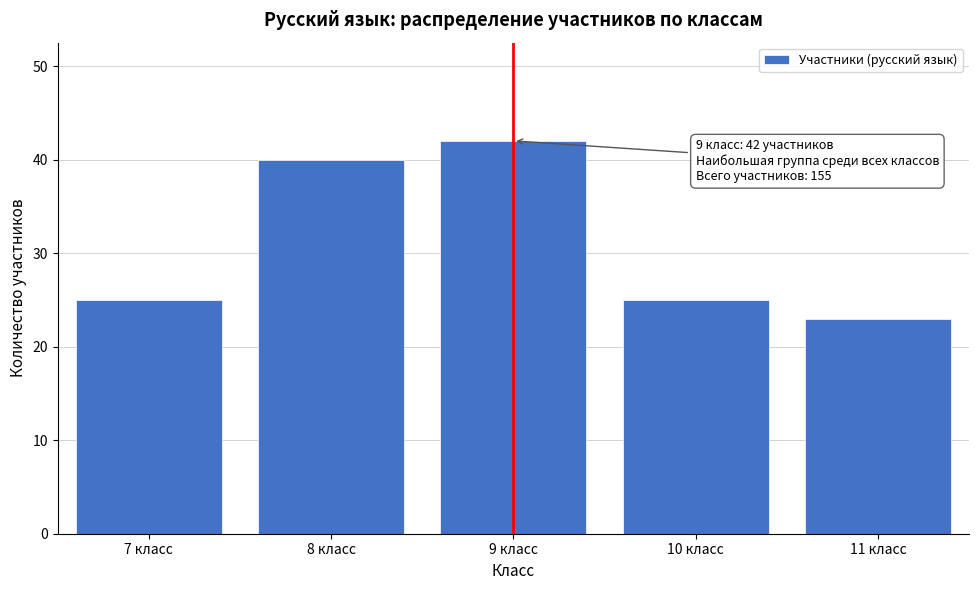

Reading left to right, list all the values displayed in this chart.

25	40	42	25	23